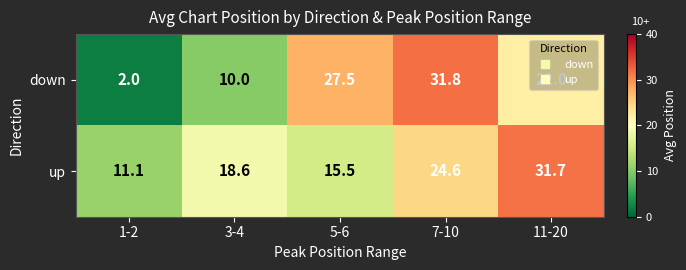

List the series in order of their peak value, highest first.

down, up